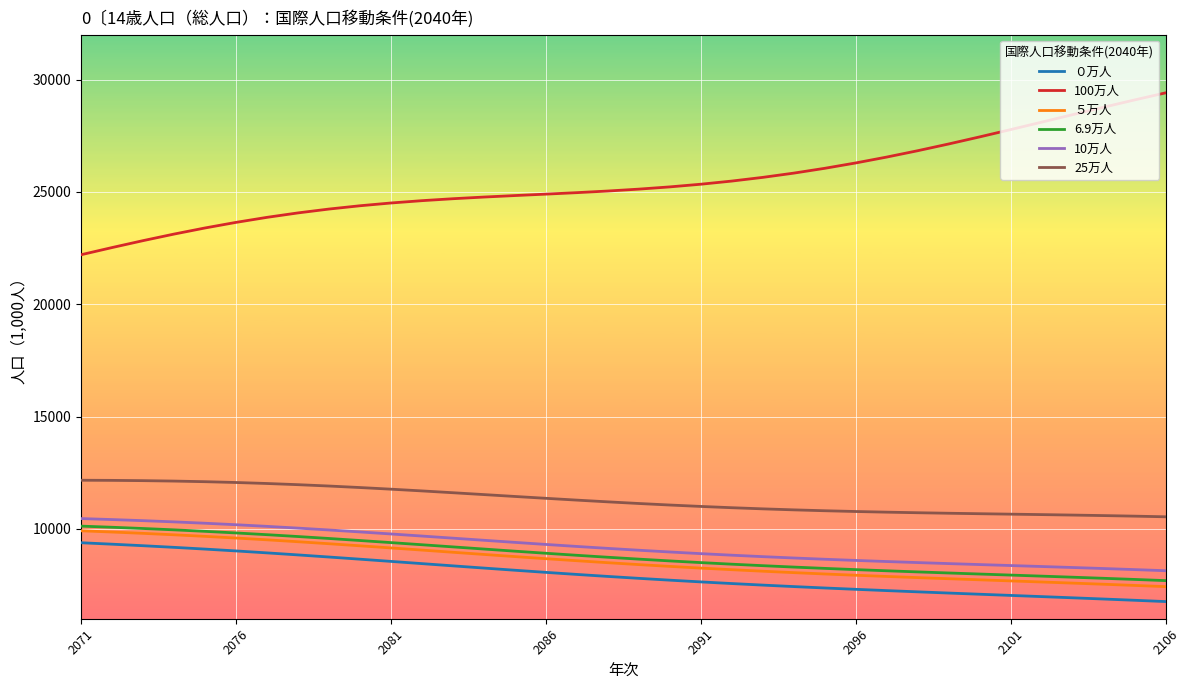

Which series has the largest total across all categories?

100万人